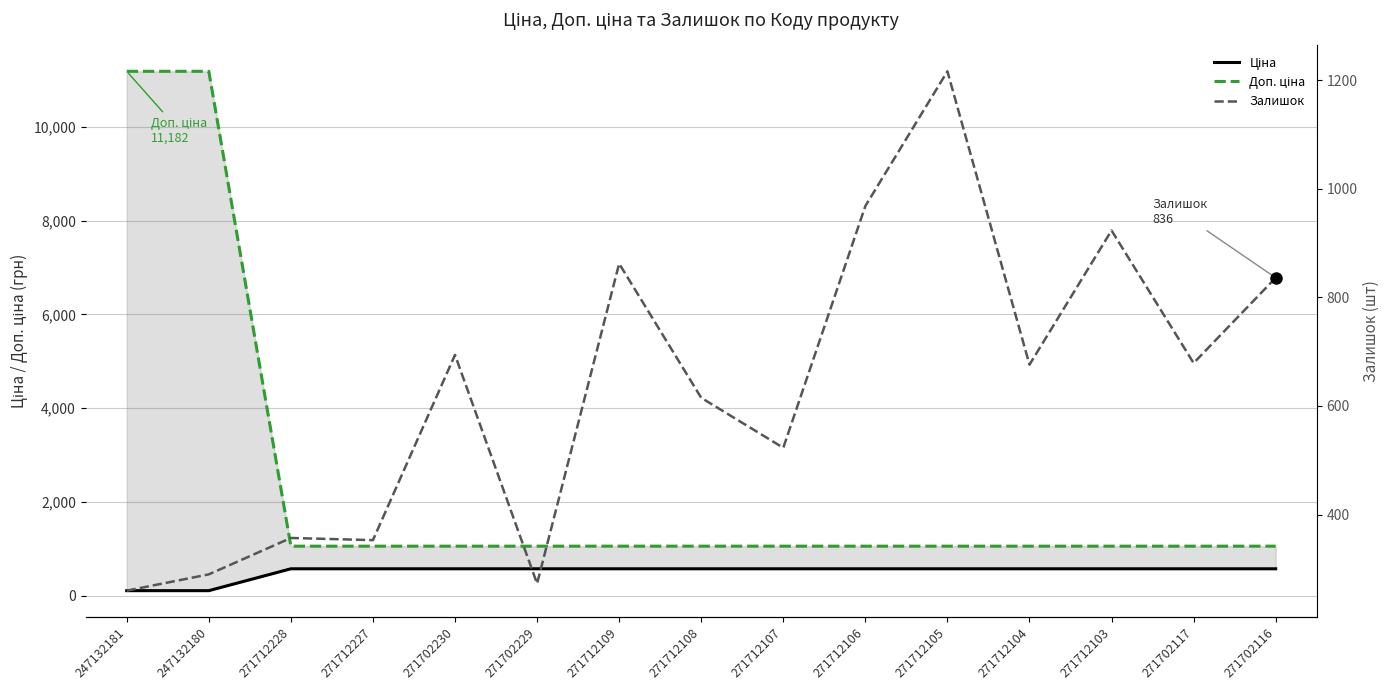

How many distinct data groups are displayed?

3